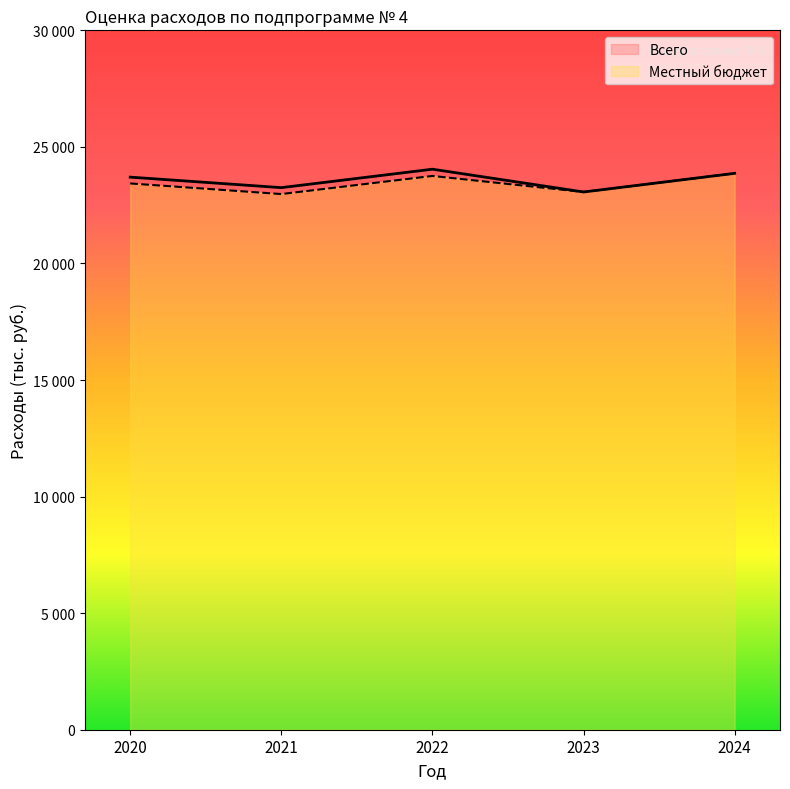

Reading left to right, list all the values displayed in this chart.

Всего: 23702.8	23252.2	24043.2	23065.5	23865.9
Местный бюджет: 23432.1	22977.1	23753.9	23065.5	23865.9